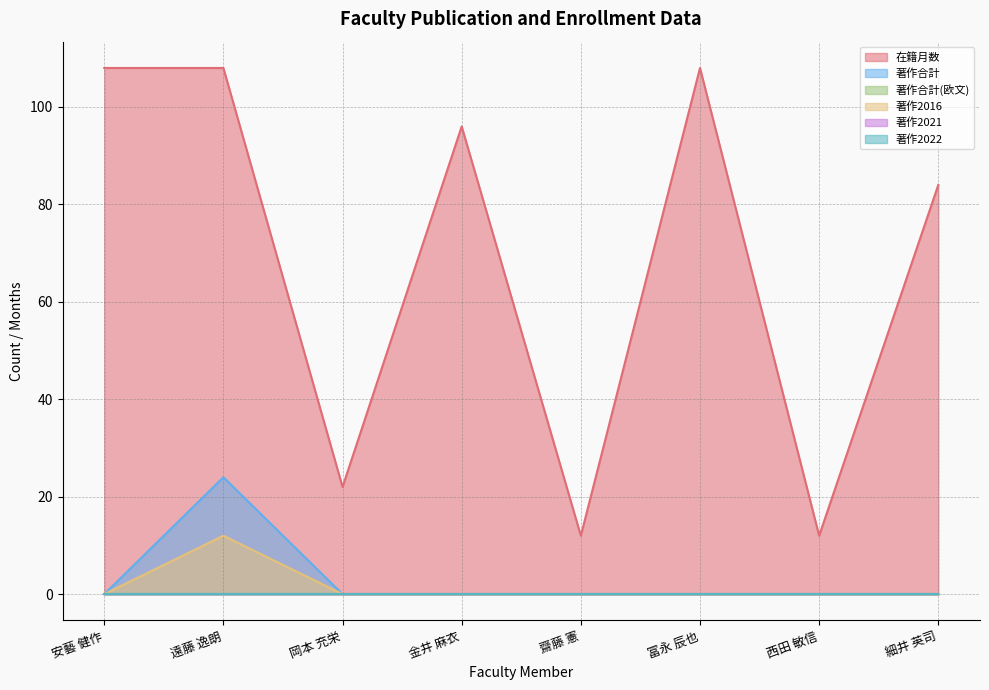

The value of 著作合計 at 西田 敏信 is -13. True or false?

False